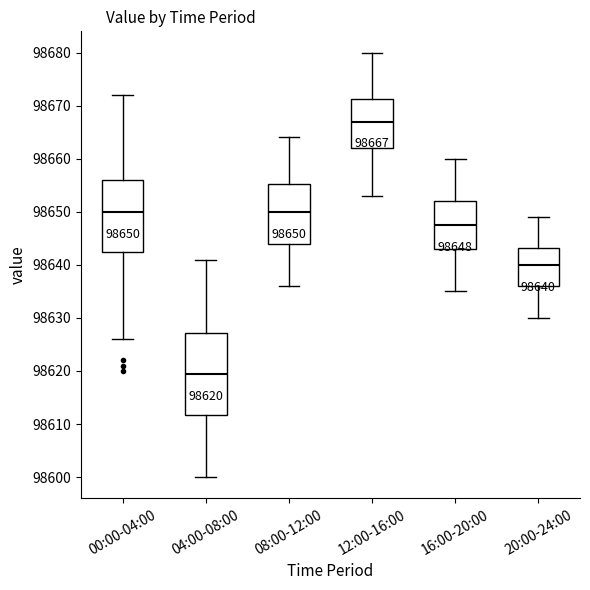

Which box's median line is the lowest?

04:00-08:00